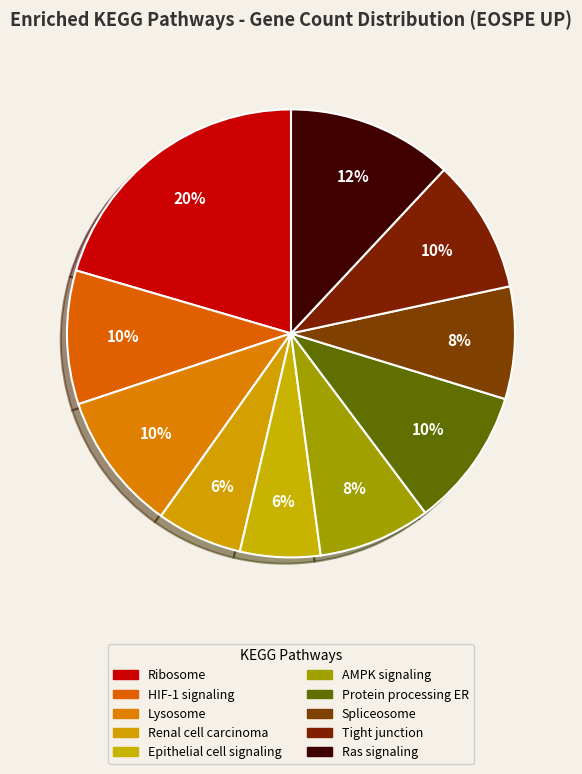

What percentage is the Ribosome slice, to the nearest percent?

20%